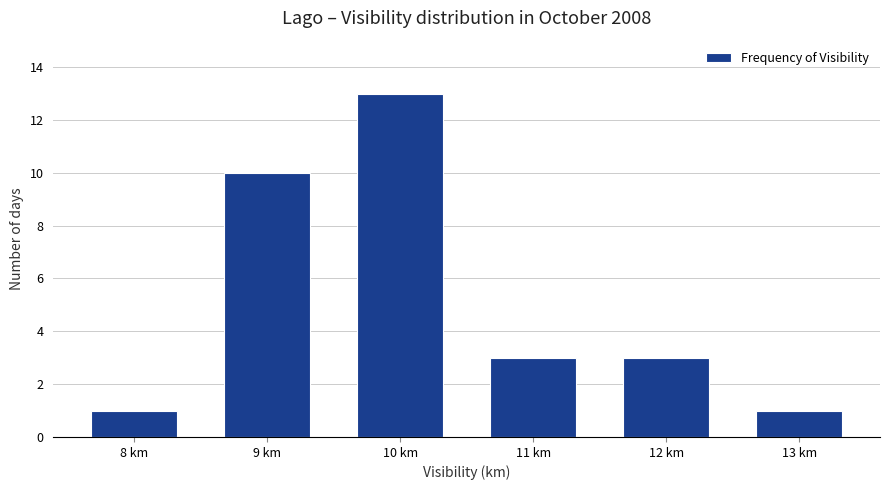

Are the bars grouped side by side (vs. stacked)?

No